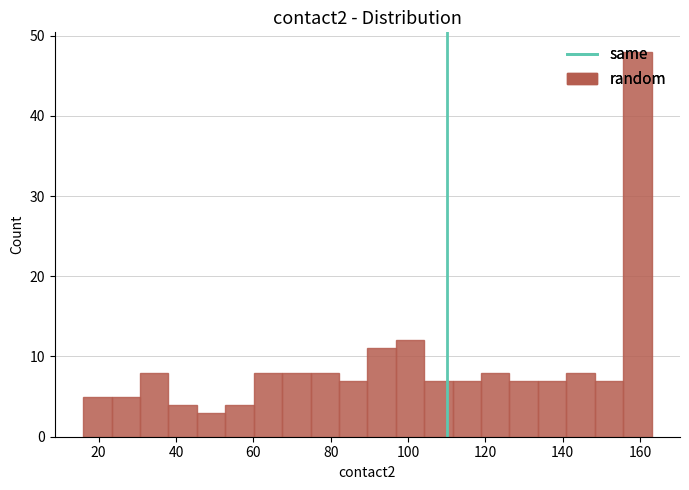

Read against the x-axis, roughly where is the centre of the tallest bar?

160